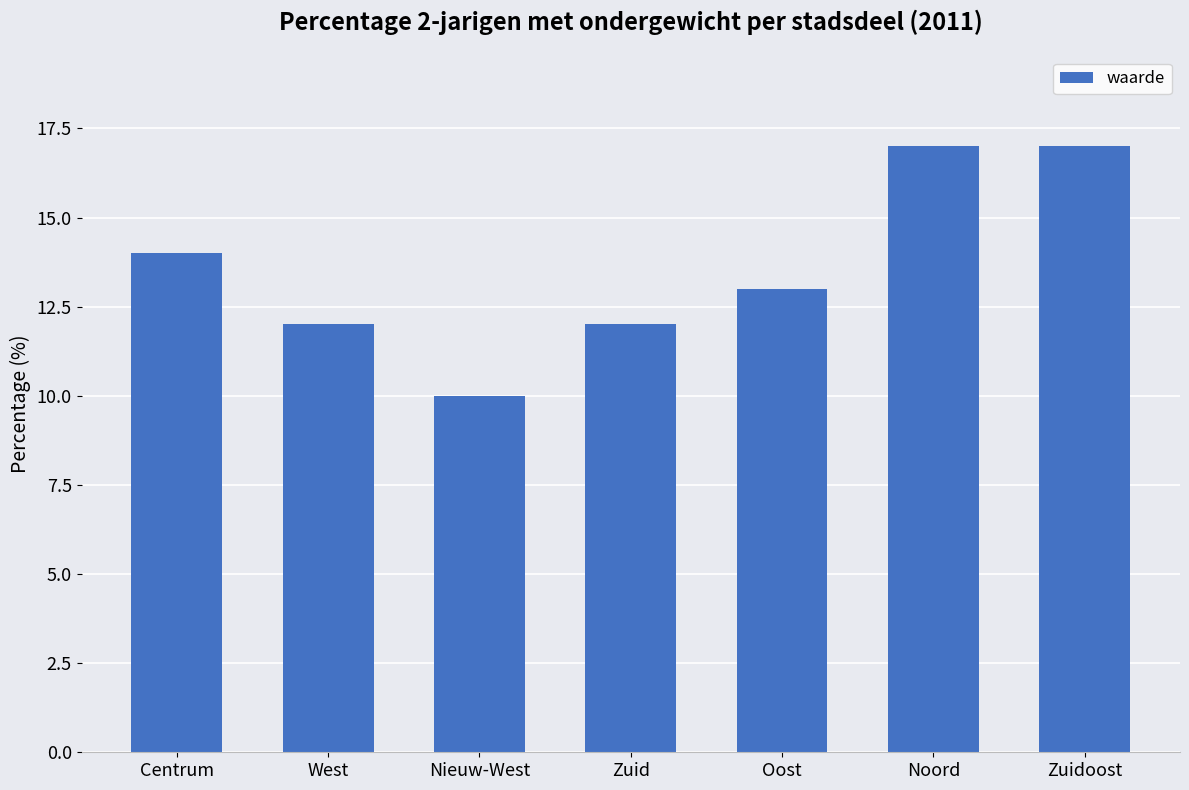

What is the average value?

14